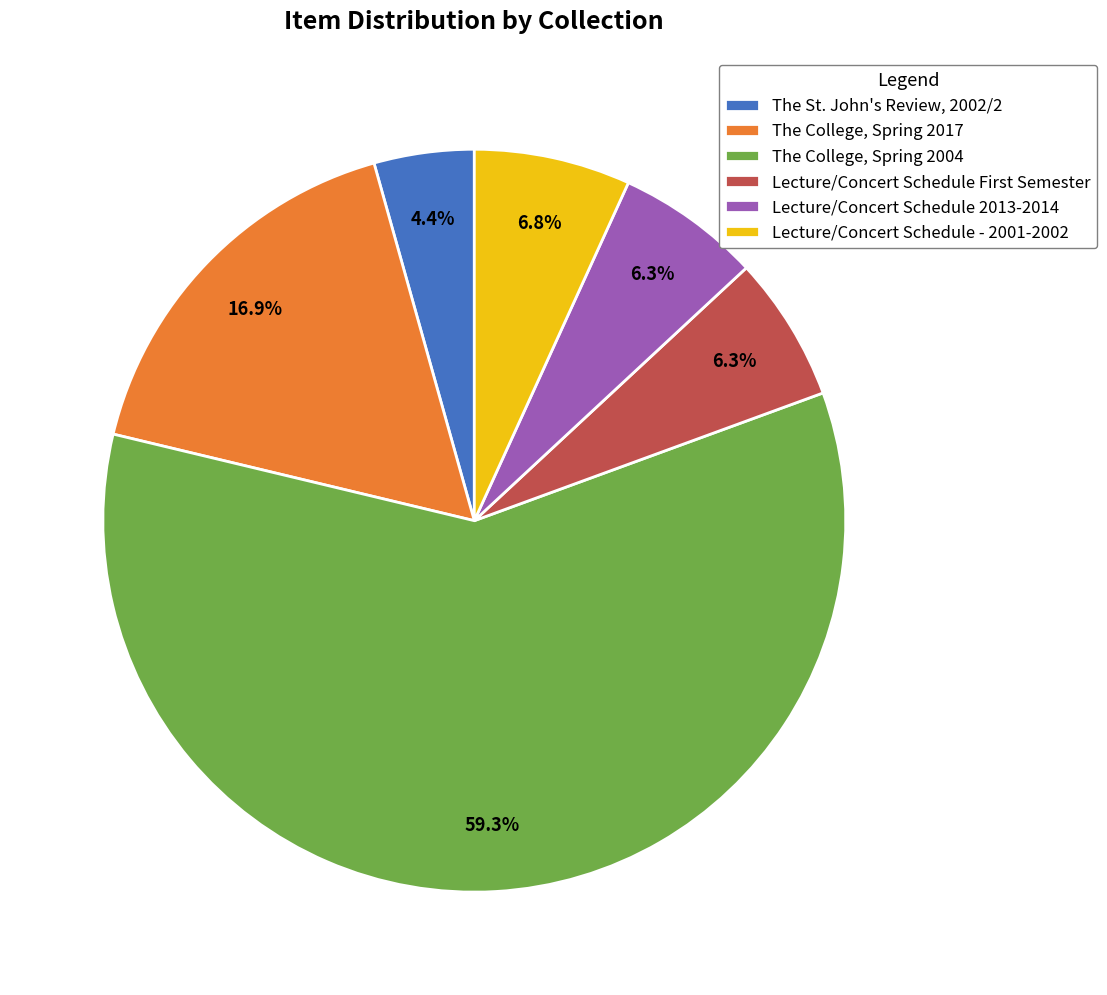

To the nearest percent, what is the combined percentage of The St. John's Review, 2002/2 and Lecture/Concert Schedule 2013-2014?

11%